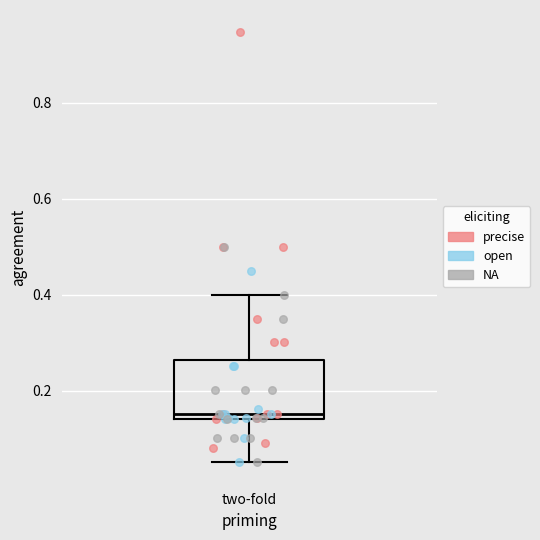

Where is the lower edge of the box for two-fold on the y-axis? The values are not printed on the chart, so give them approximately, as read against the axis.

0.14